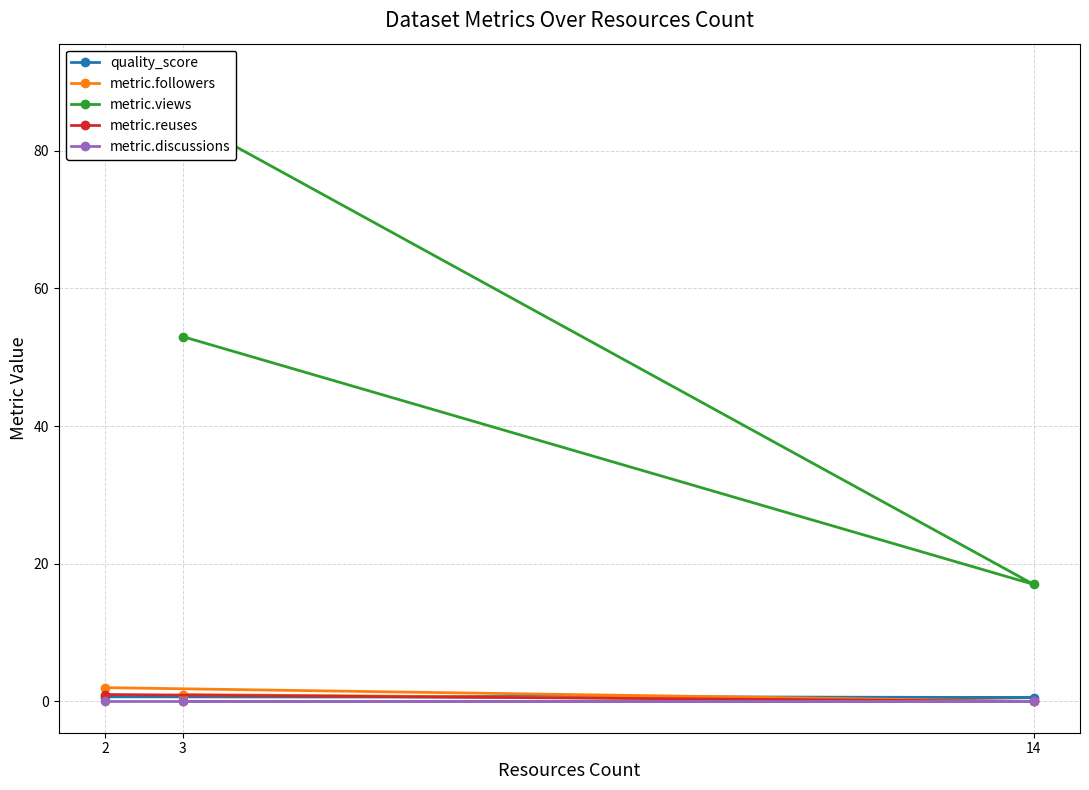

How many distinct data groups are displayed?

5